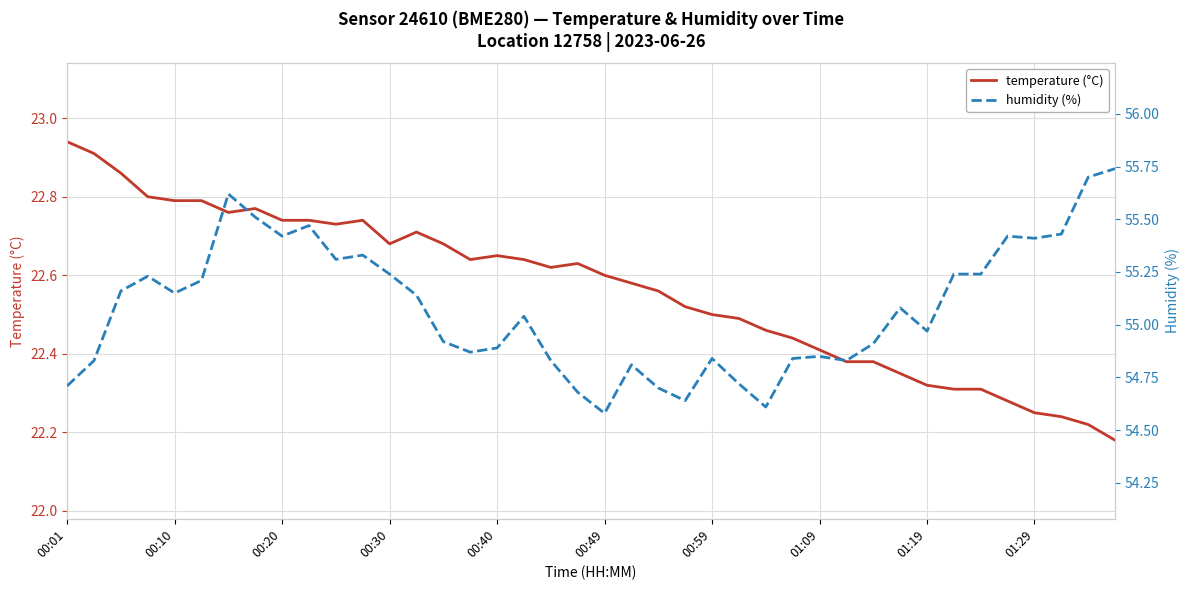

Is it true that temperature (°C) equals 11.8 at 01:09?

False